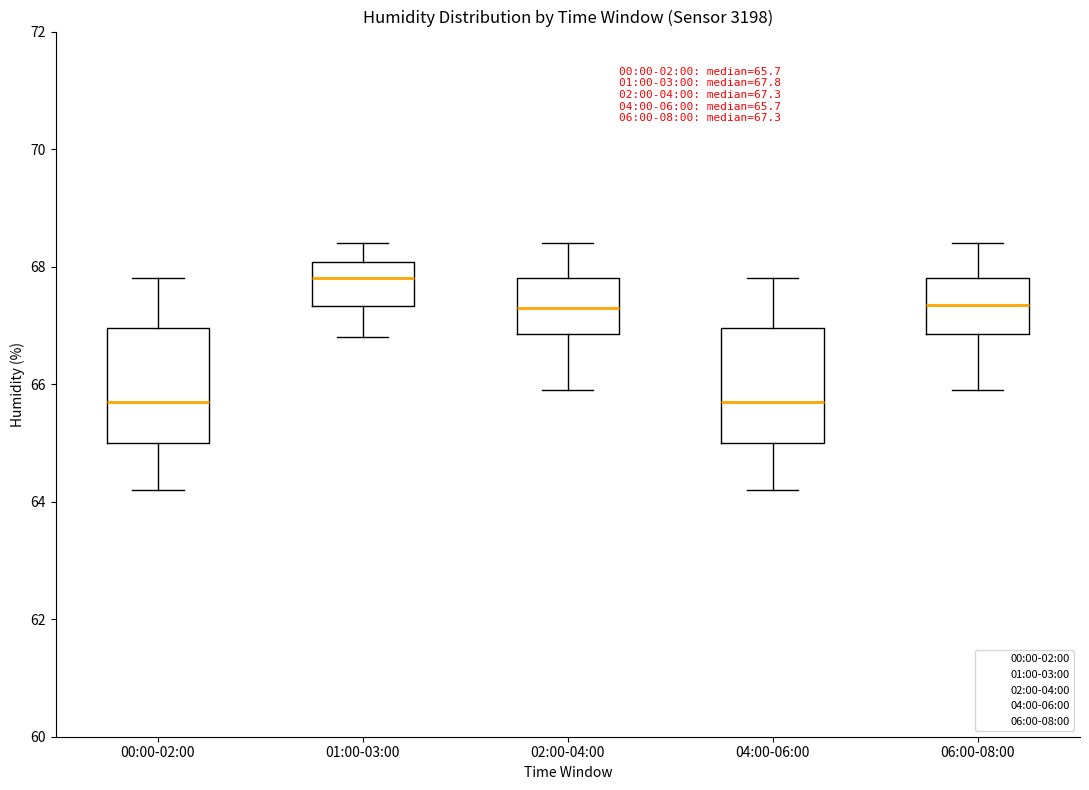

Which box's median line is the highest?

01:00-03:00